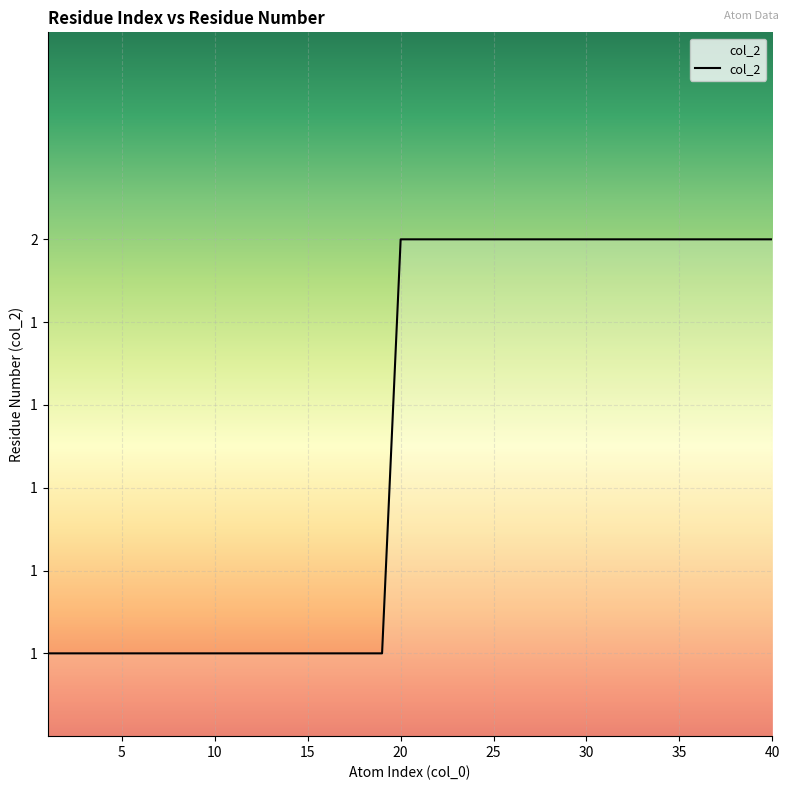

Reading left to right, what are all the values shown in this chart?

1	1	1	1	1	1	1	1	1	1	1	1	1	1	1	1	1	1	1	2	2	2	2	2	2	2	2	2	2	2	2	2	2	2	2	2	2	2	2	2